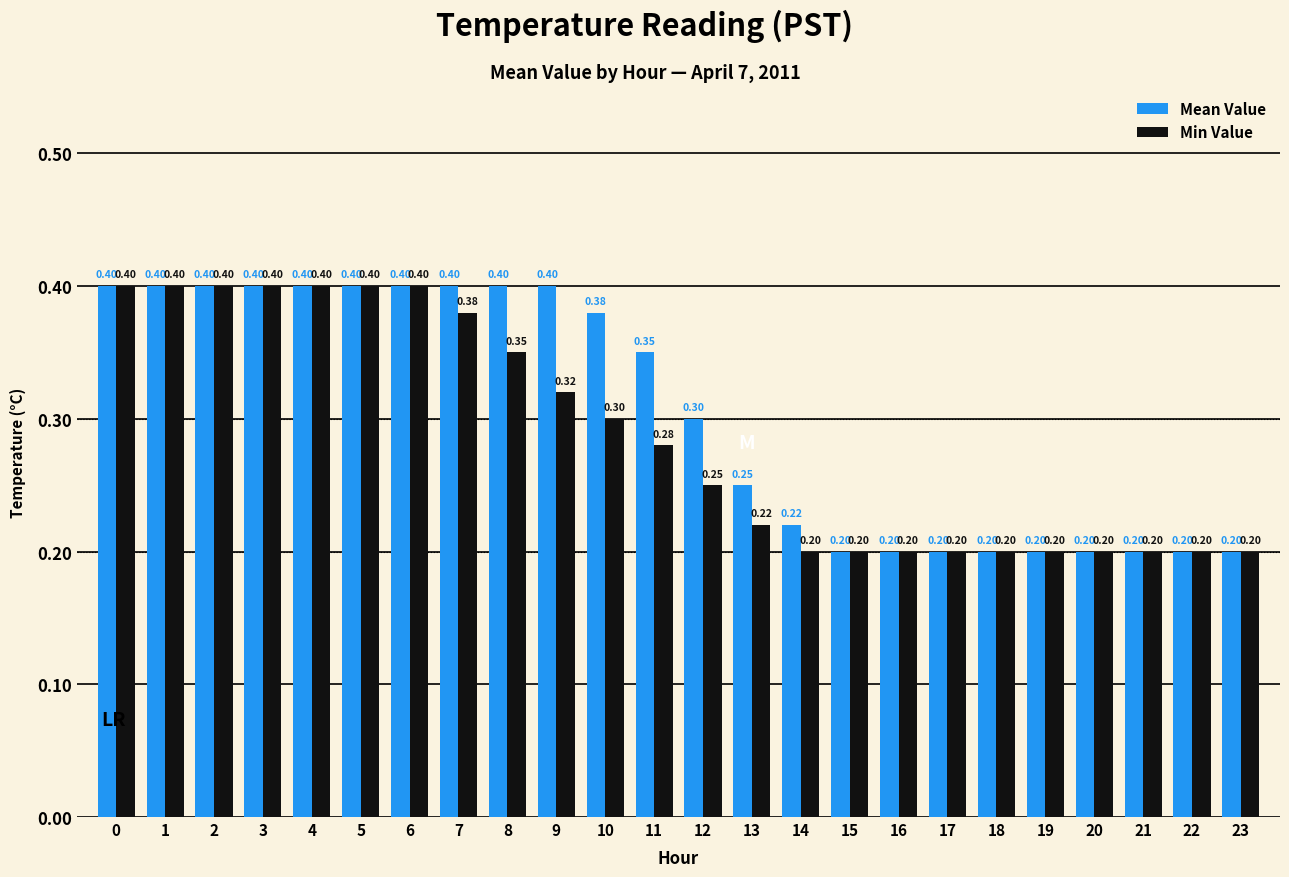

What is the sum of all Mean Value values?

7.3